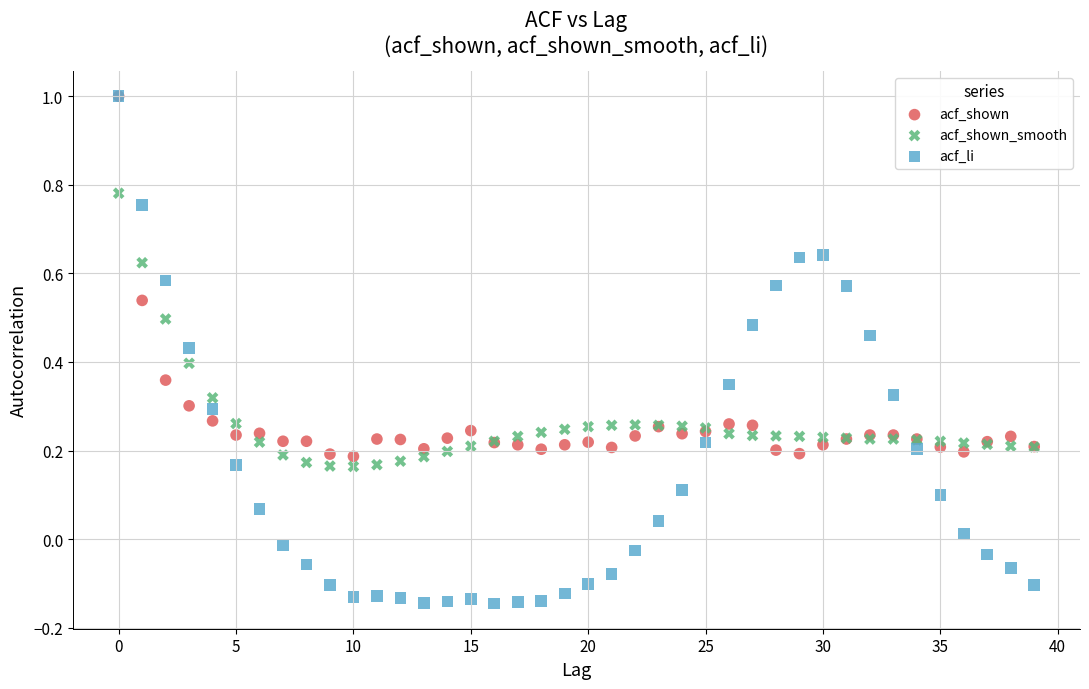

Which series contains the lowest Y value?

acf_li